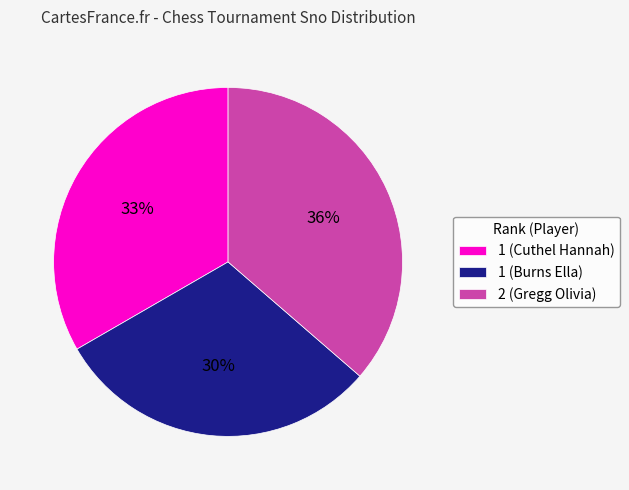

Between 1 (Cuthel Hannah) and 1 (Burns Ella), which is larger?

1 (Cuthel Hannah)